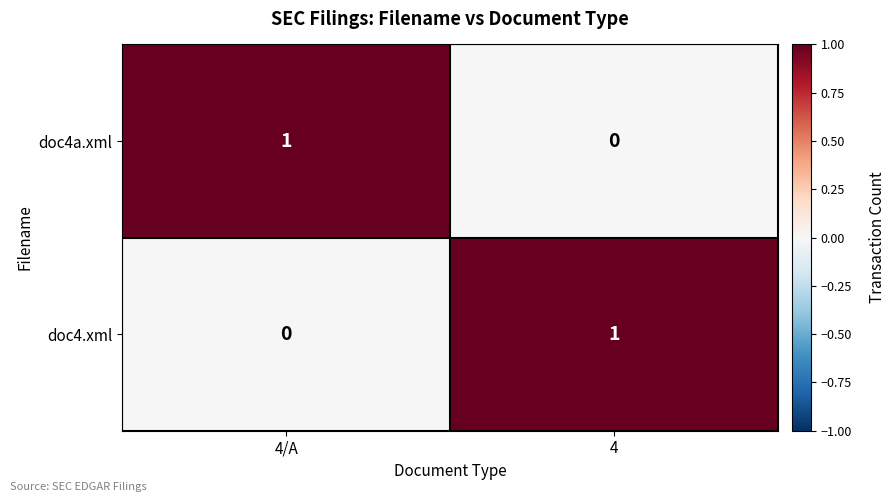

At 4/A, list the series in order from largest to smallest.

doc4a.xml, doc4.xml